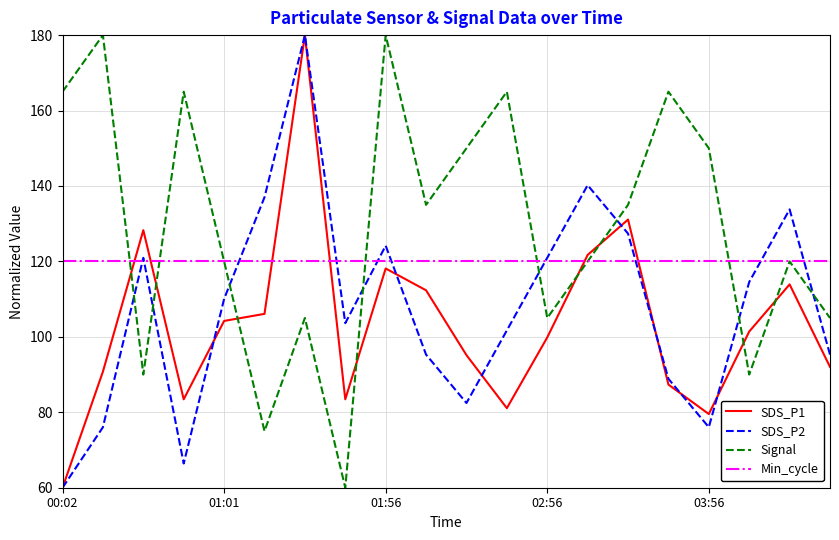

Which series has the largest total across all categories?

Signal